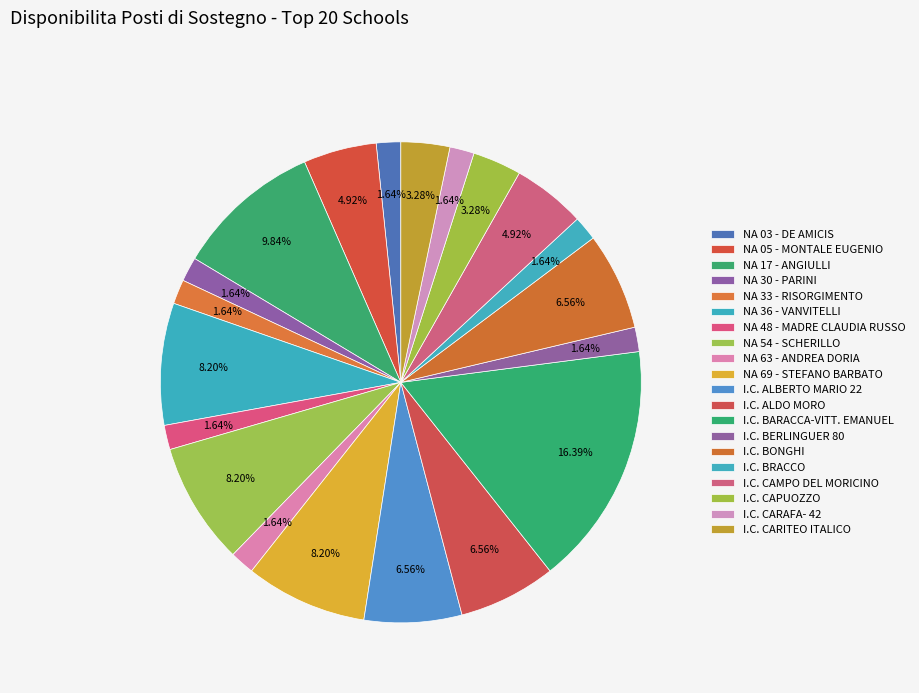

Which category has the biggest portion of the pie?

I.C. BARACCA-VITT. EMANUEL